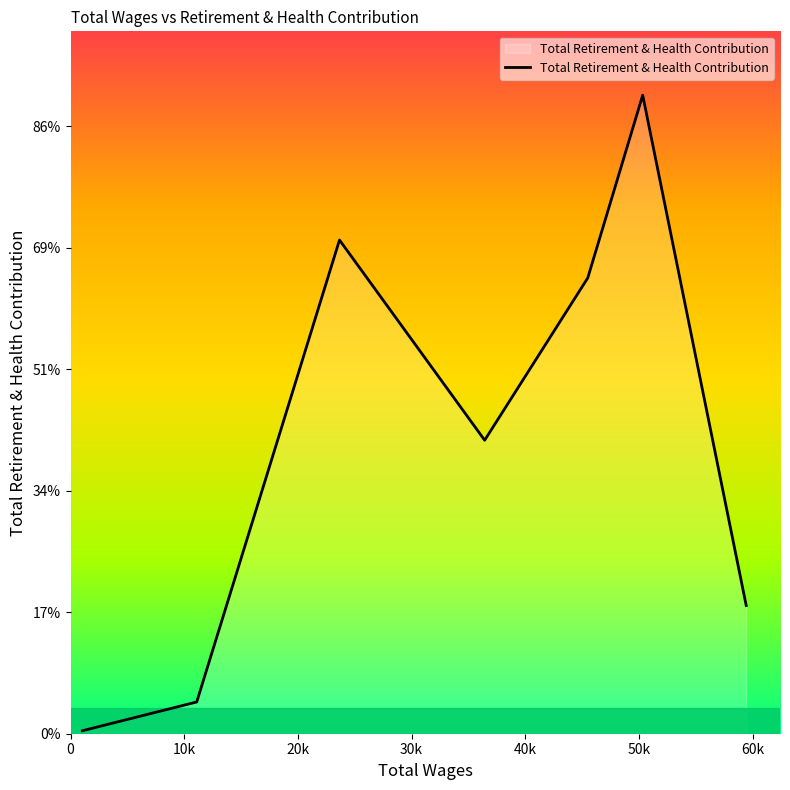

Rank the categories by value from lowest to highest.

1041.0, 11100.0, 59436.0, 36429.0, 45496.0, 23660.0, 50331.0